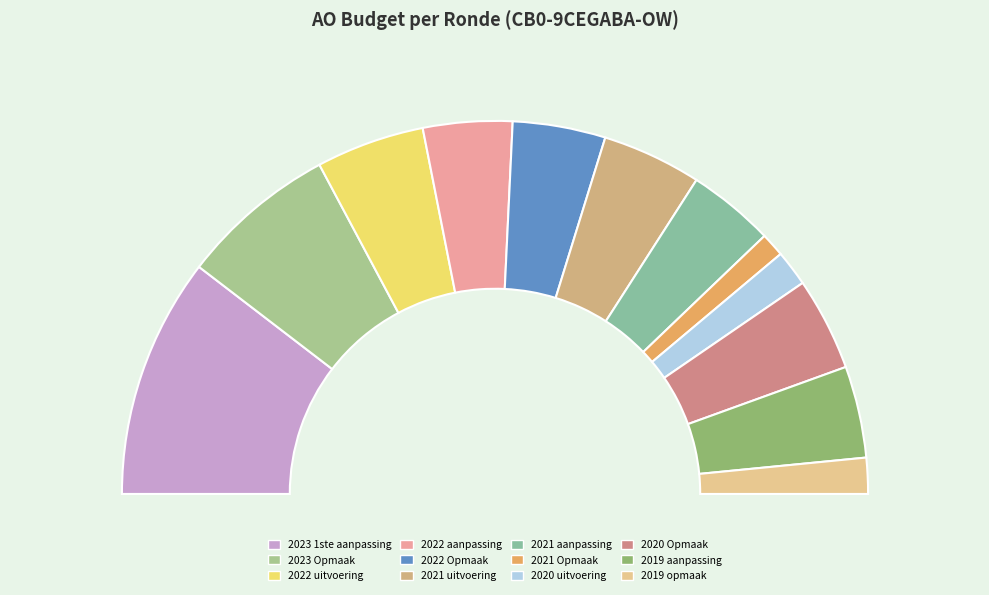

Is it true that 2021 uitvoering is 3% of the pie?

False